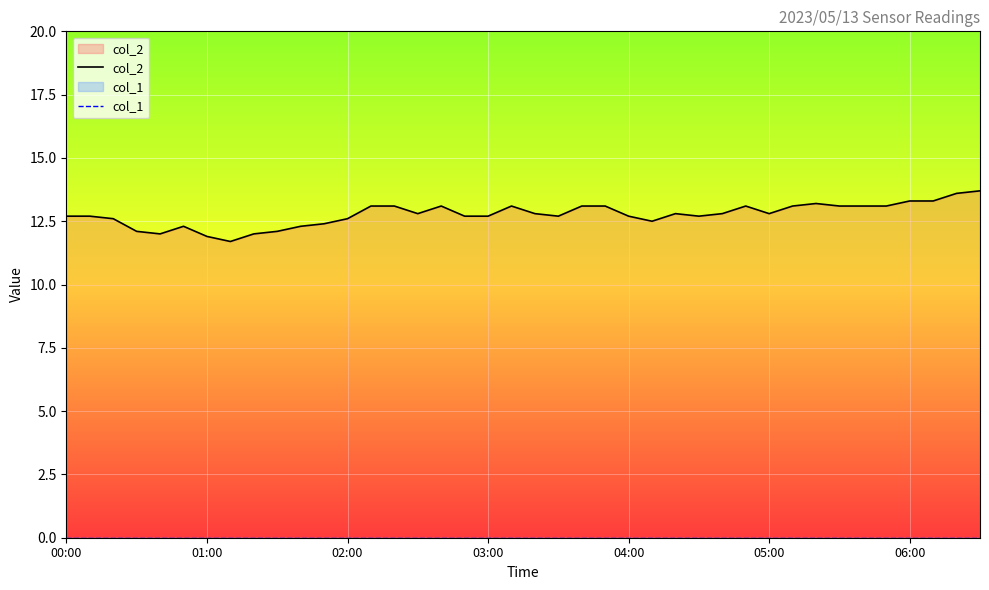

Which series has the widest spread of values?

col_2